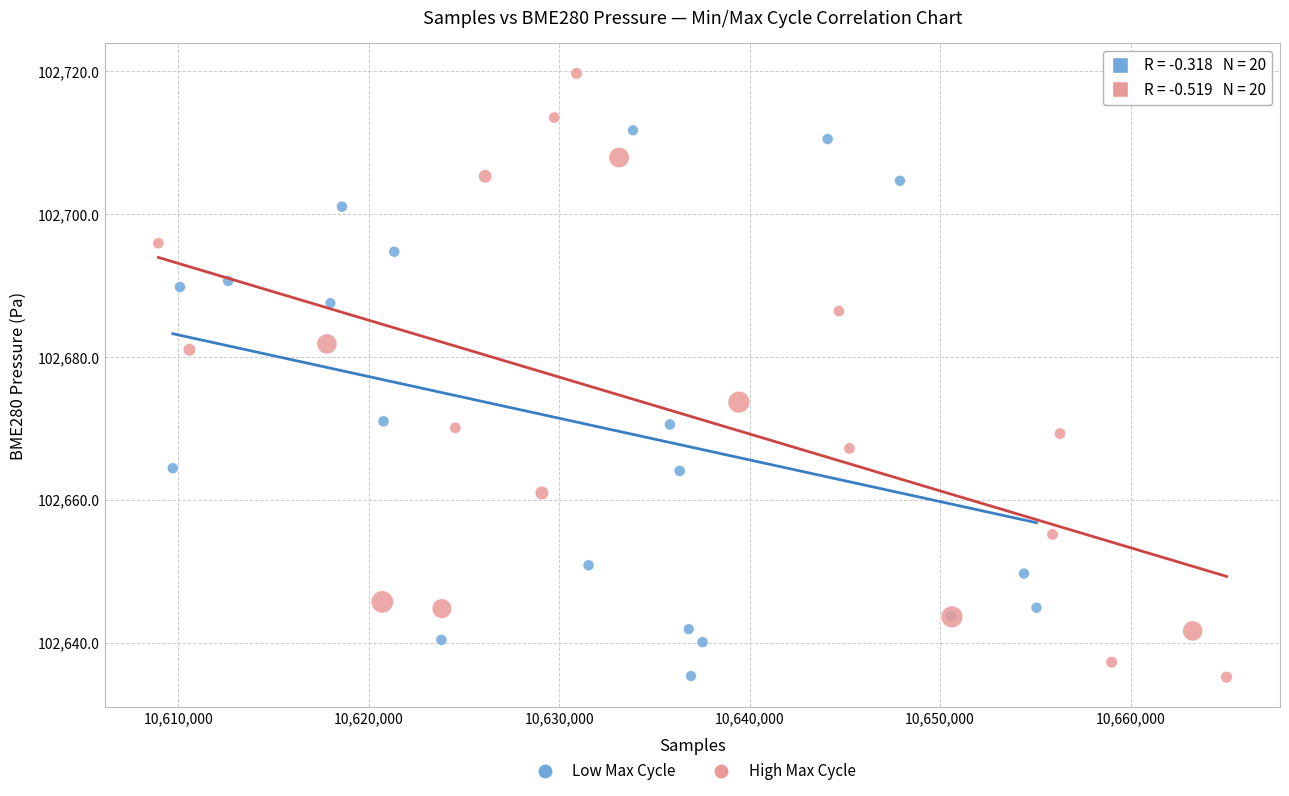

Which series has the largest Y range (max minus min)?

High Max Cycle